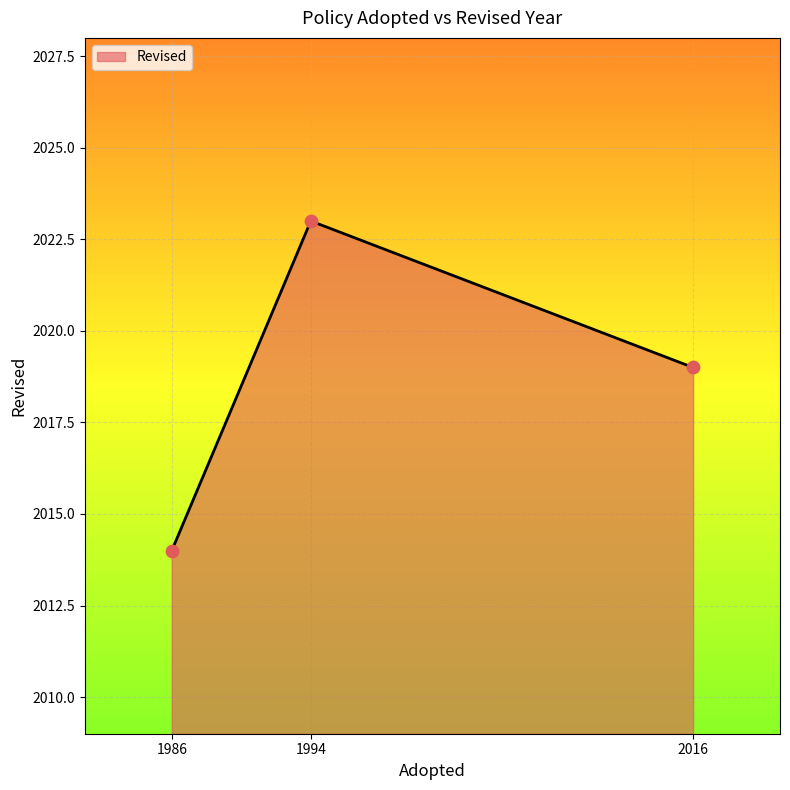

Which has a higher value, 1986 or 2016?

2016